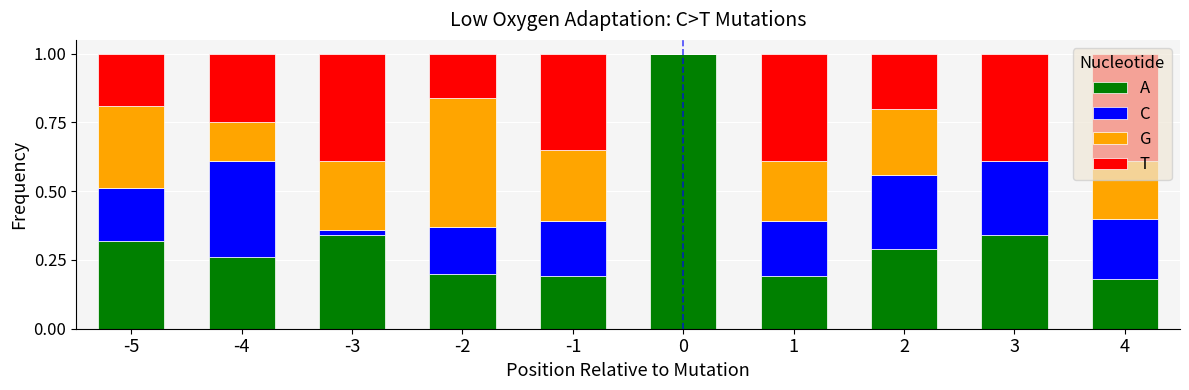

How many data points does each series have?

10